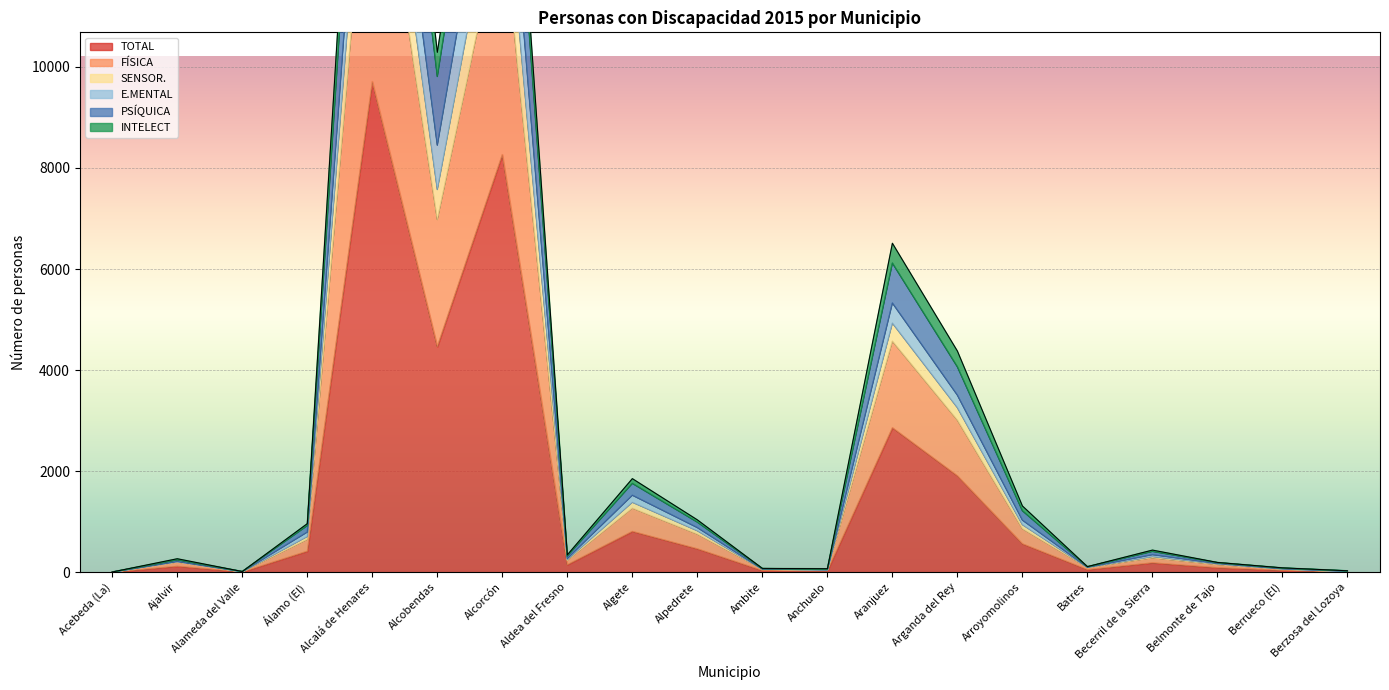

At which category is the sum across all series the highest?

Alcalá de Henares